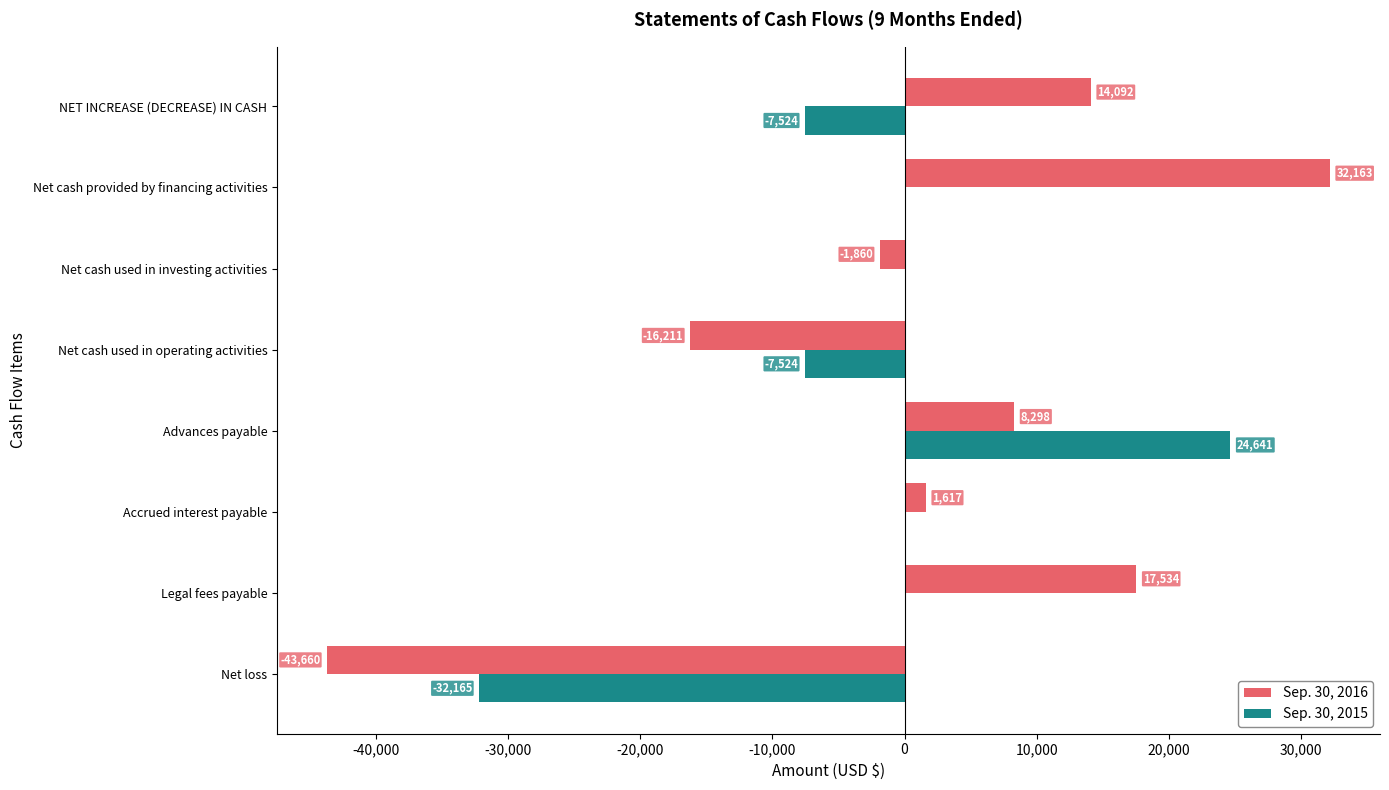

Read the Sep. 30, 2016 value at Net loss.

-43660